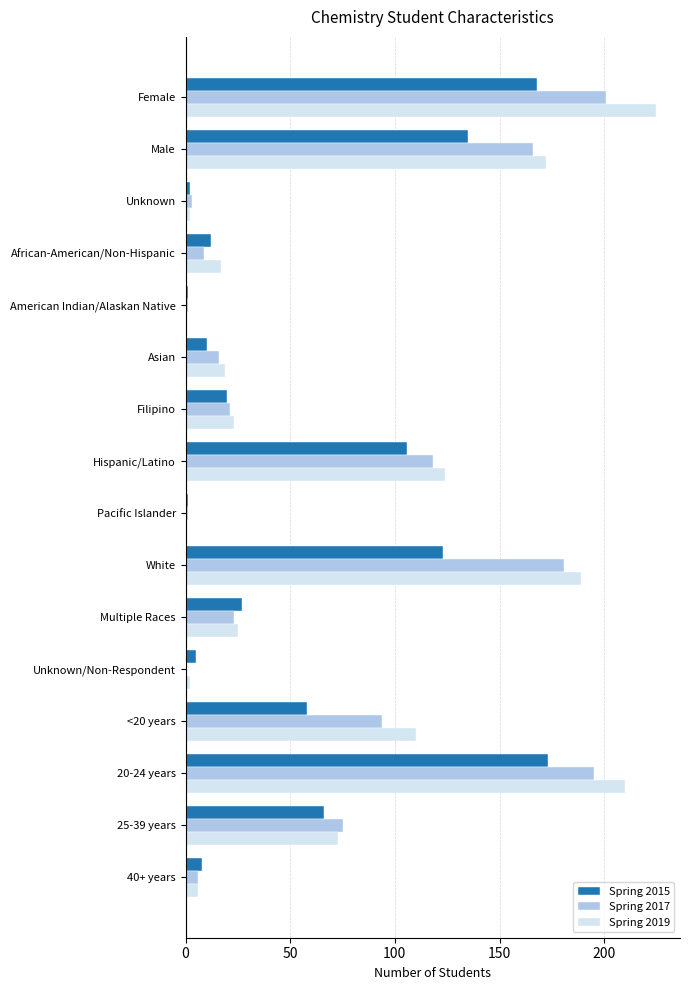

Where is Spring 2017 nearest to the value 100?

<20 years